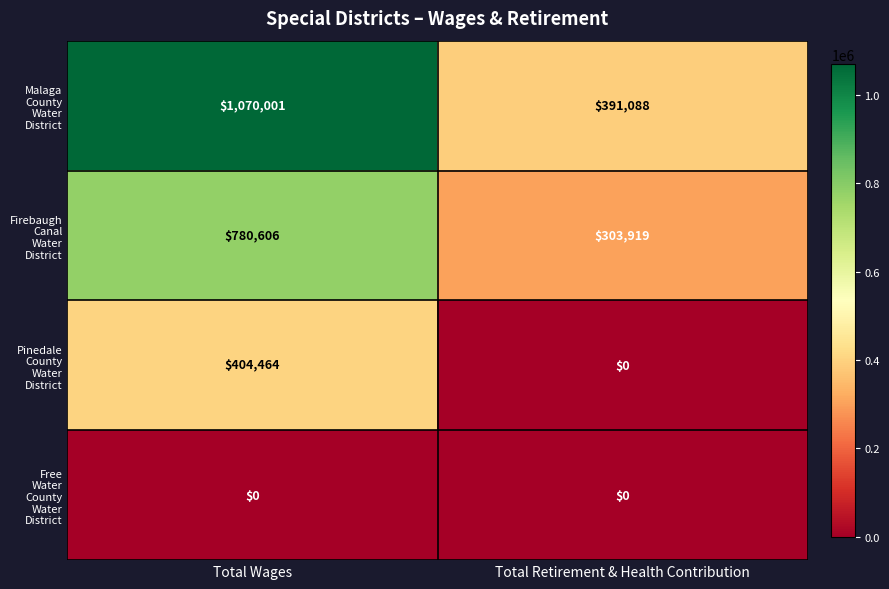

At which category is the sum across all series the highest?

Total Wages